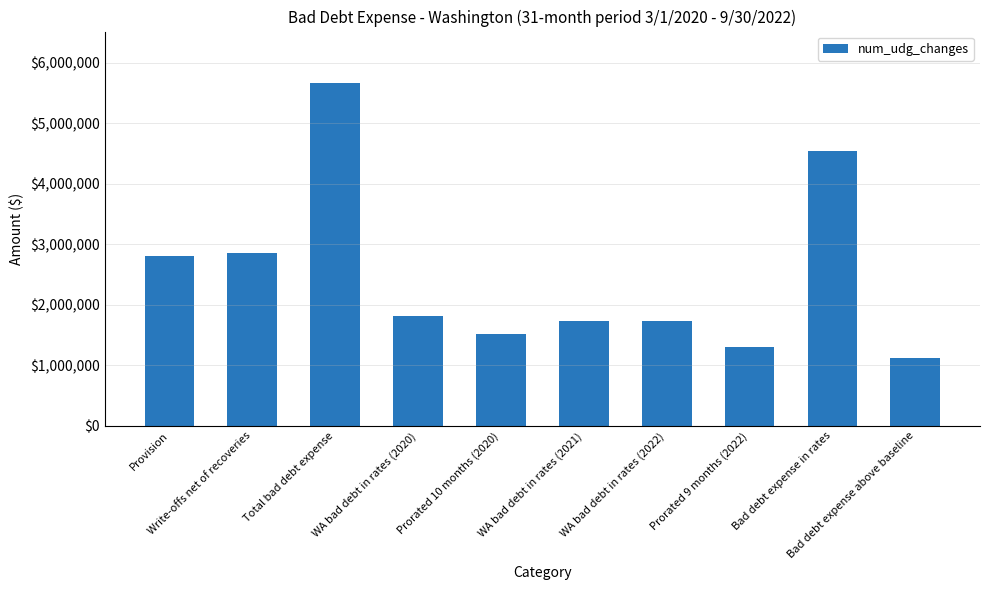

The chart shows a value of 1187368.8 at WA bad debt in rates (2021). True or false?

False